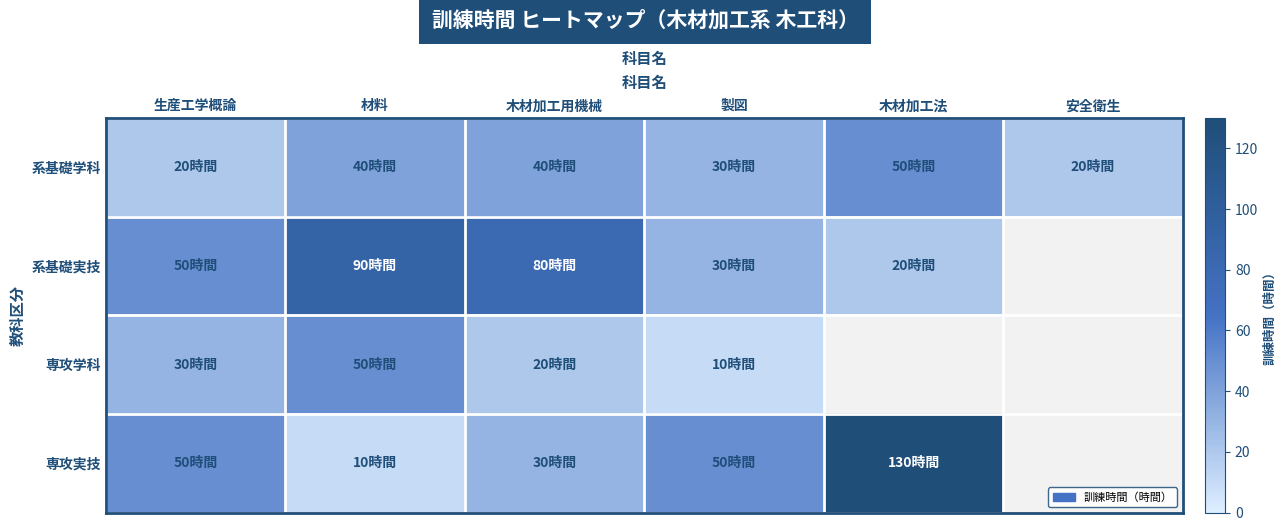

Which series has the largest range (max minus min)?

専攻実技